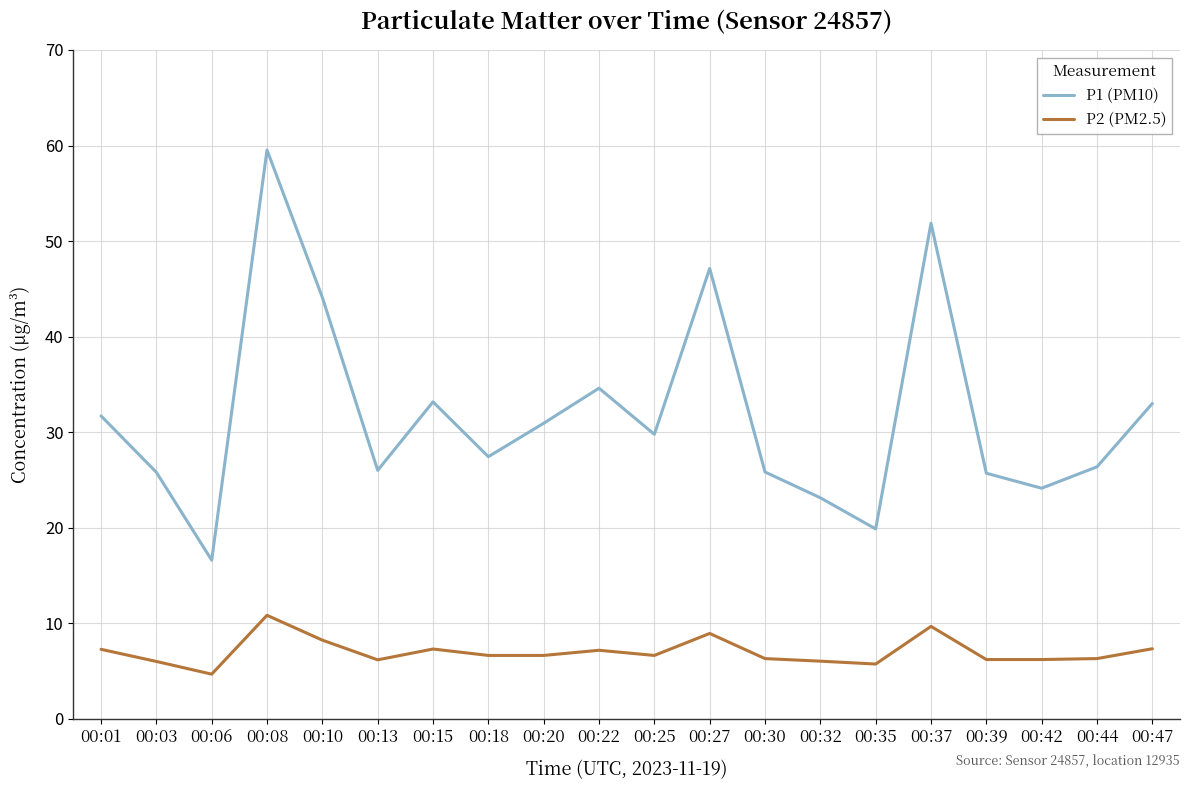

Which series has the largest range (max minus min)?

P1 (PM10)